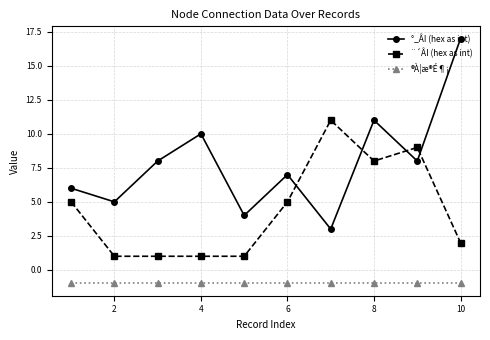

What is the maximum value for ®À¦æ®É¶¡?

-1